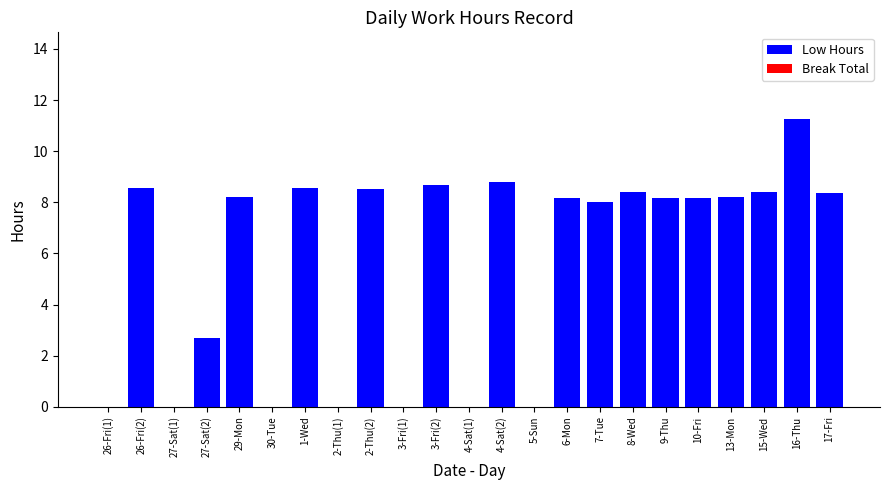

Between 10-Fri and 2-Thu(2), which is larger?

2-Thu(2)